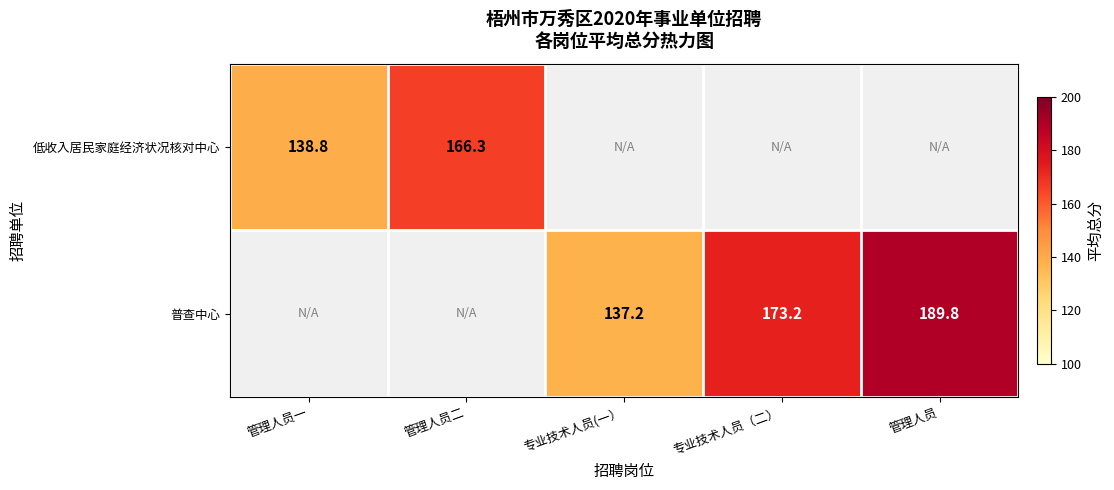

At which category does the chart reach its minimum across all series?

专业技术人员(一）